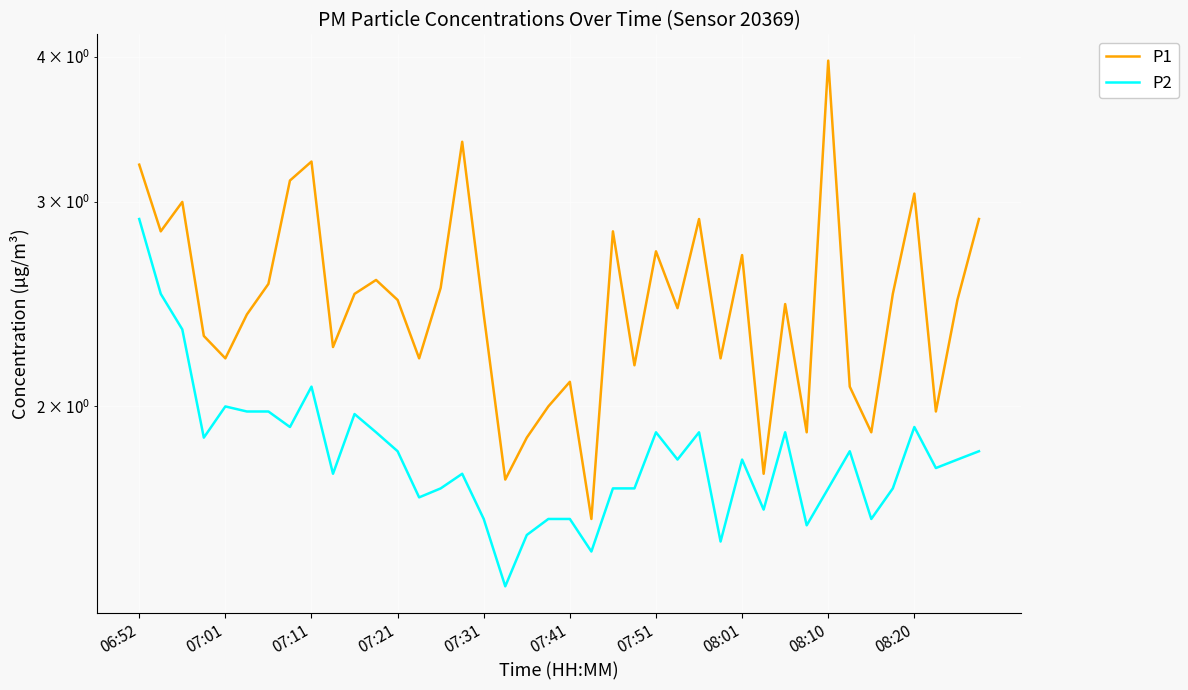

The P2 series shows 0.5 at 19. True or false?

False